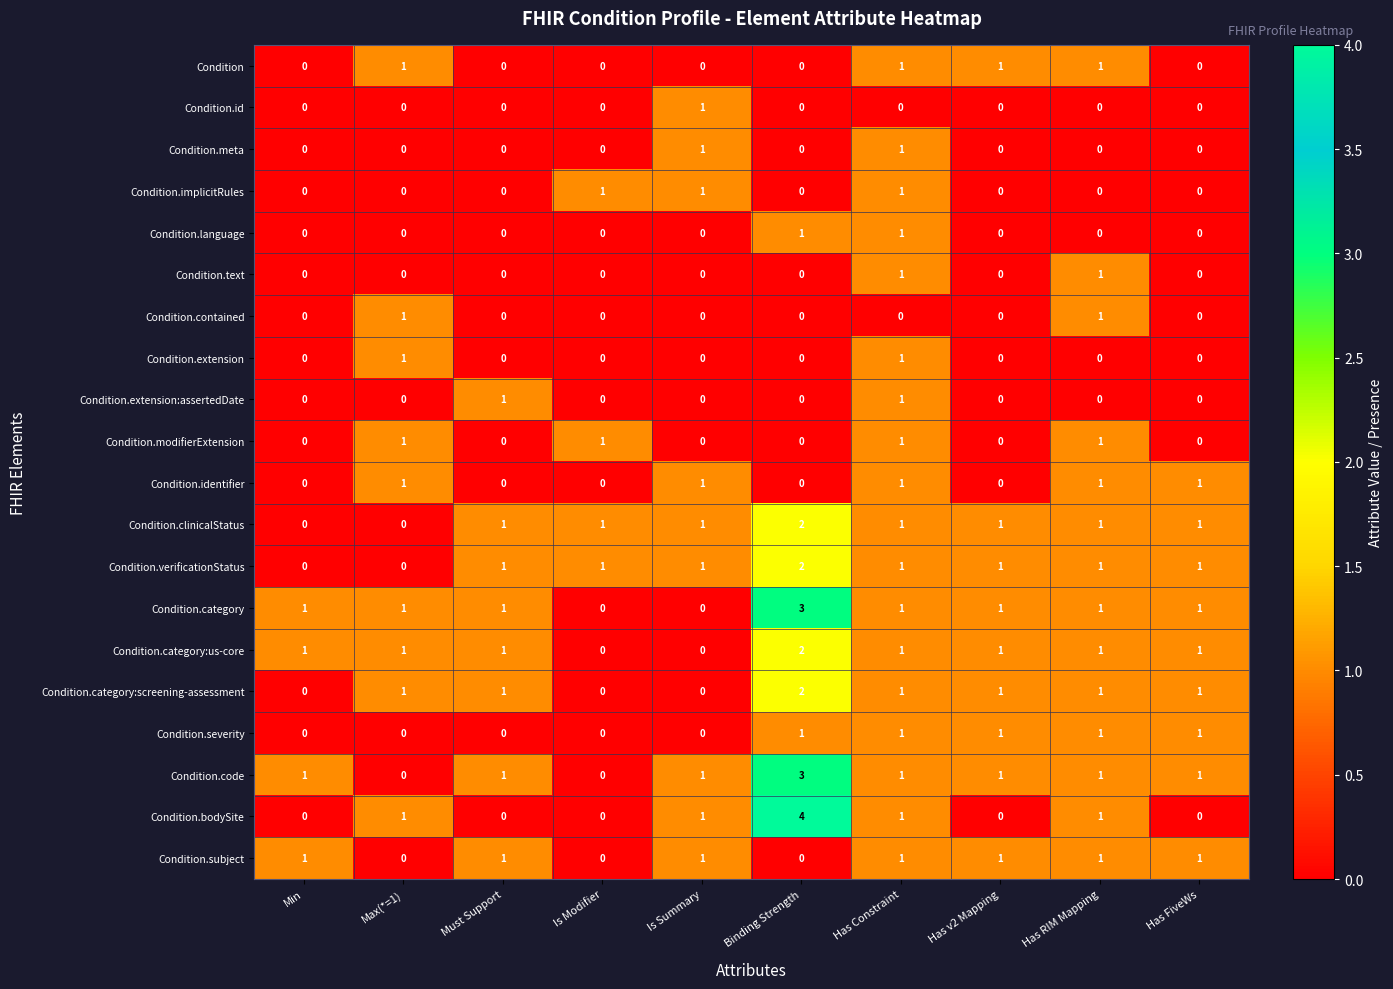

At which category is the sum across all series the highest?

Binding Strength